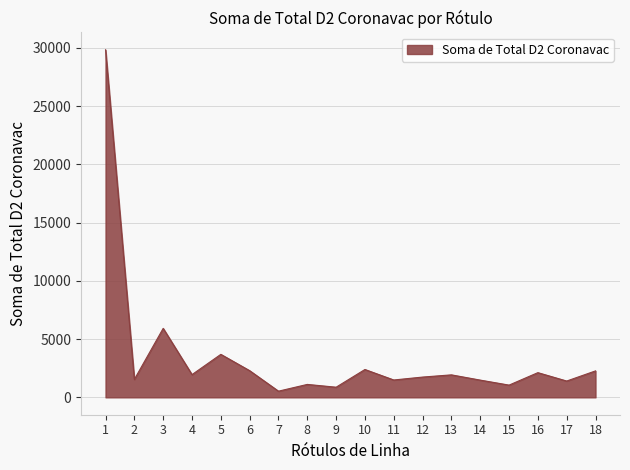

What is the change in value from 4 to 13?

-20